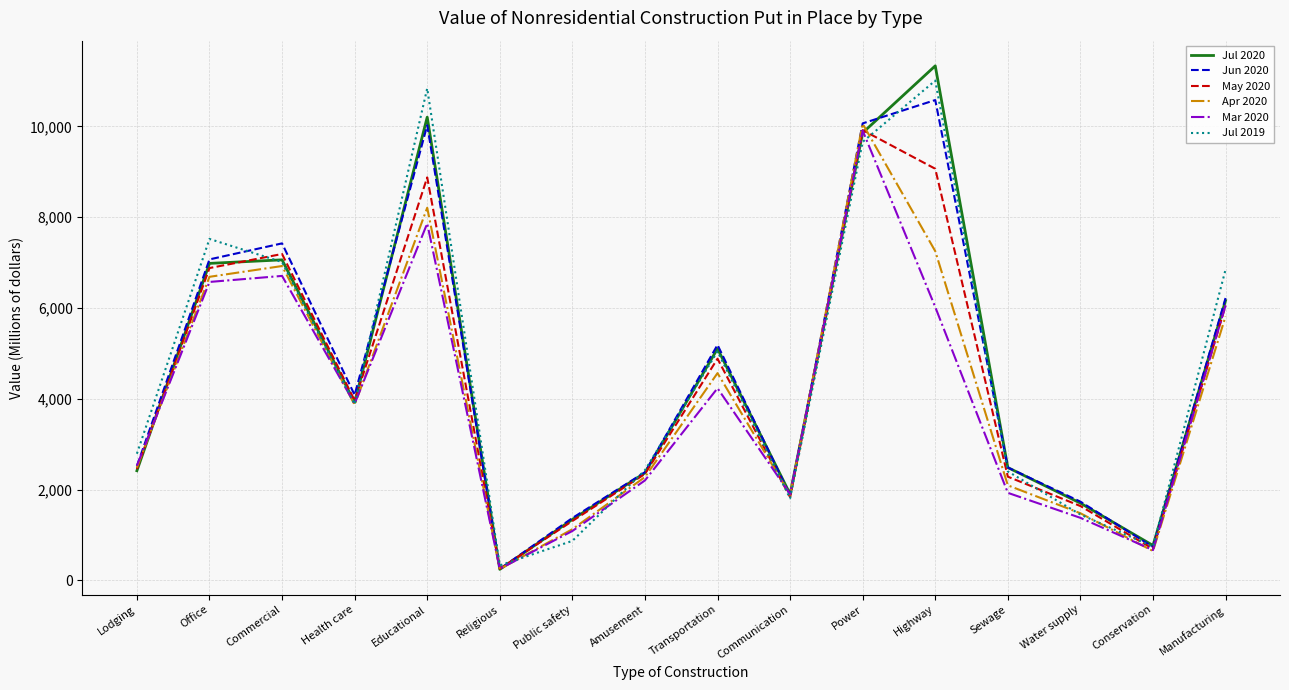

What is the sum of all Jul 2020 values?

73844